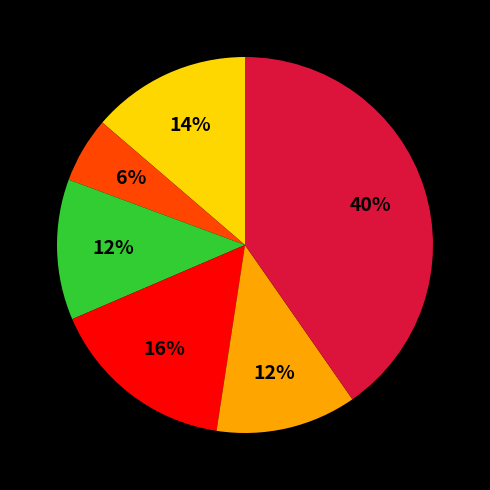

To the nearest percent, what is the average slice percentage?

17%